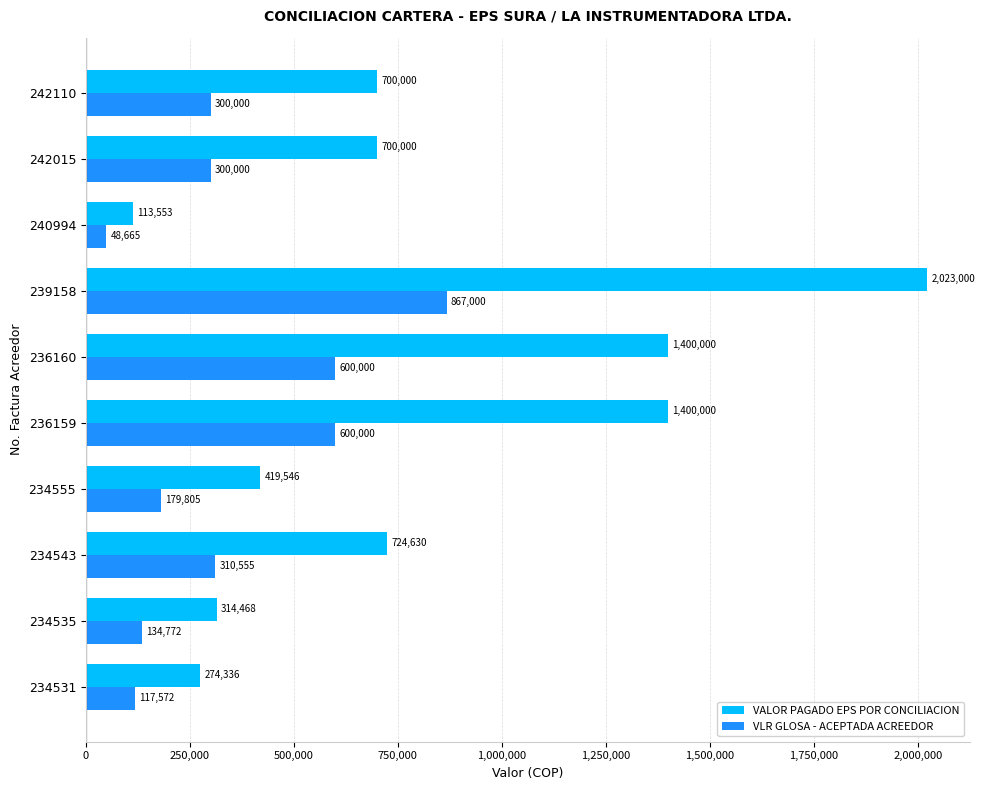

The value of VALOR PAGADO EPS POR CONCILIACION at 236160 is 2089268.6. True or false?

False